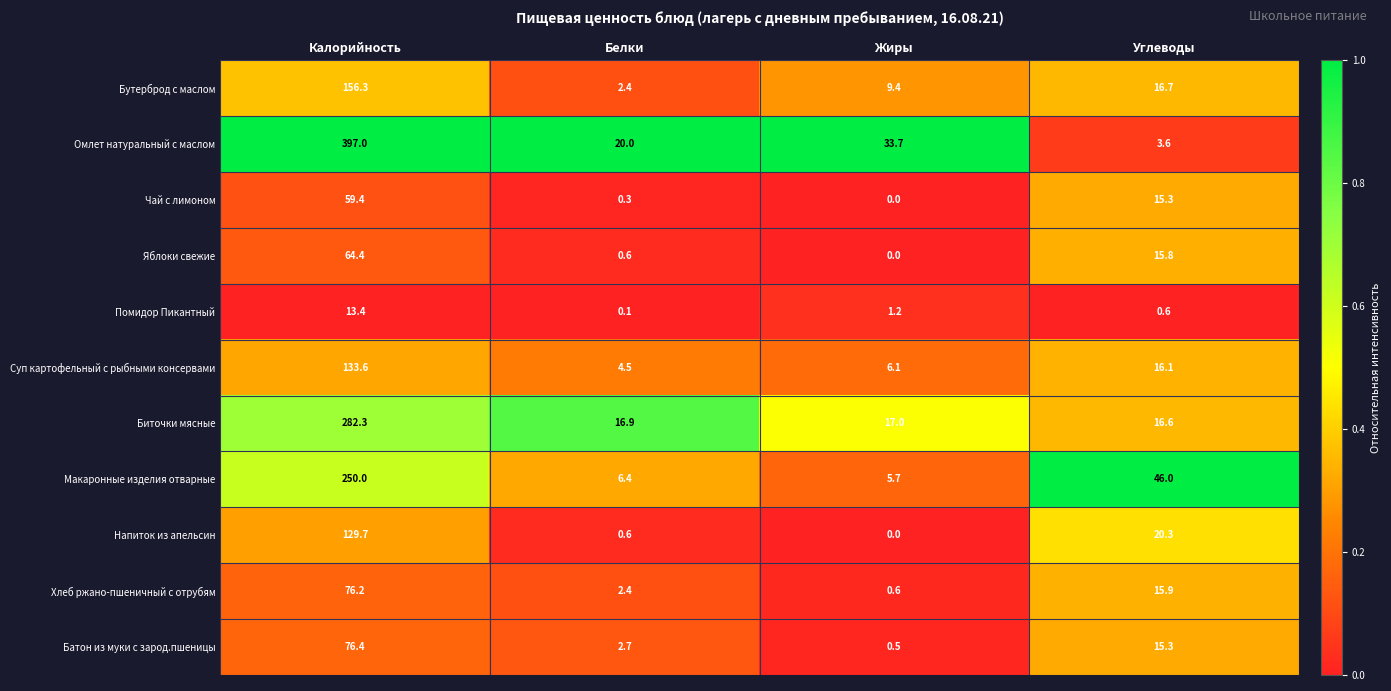

What is the spread (max minus min) of values at Калорийность?

383.6